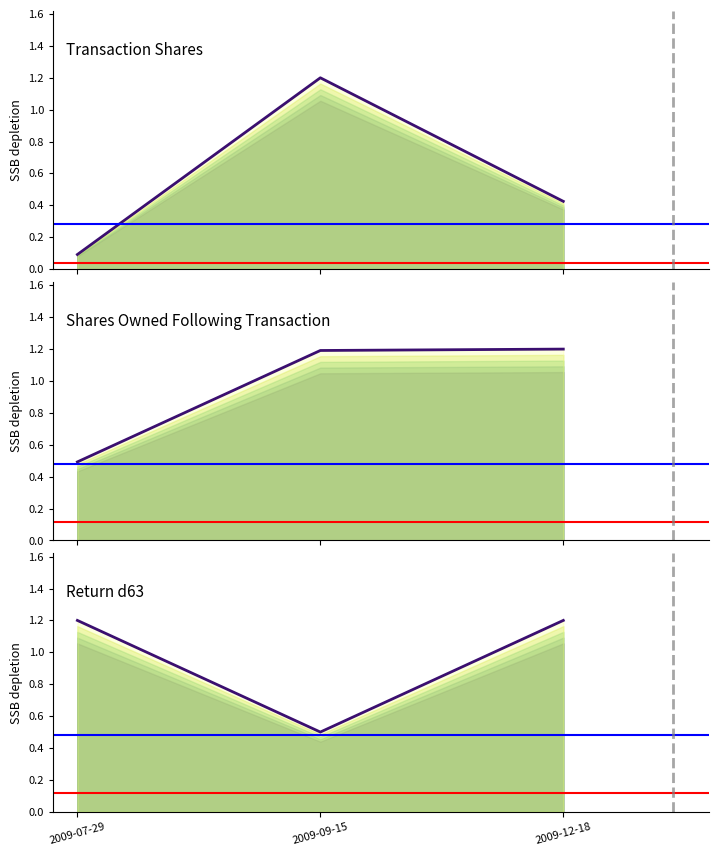

At which category does the chart reach its peak across all series?

2009-09-15